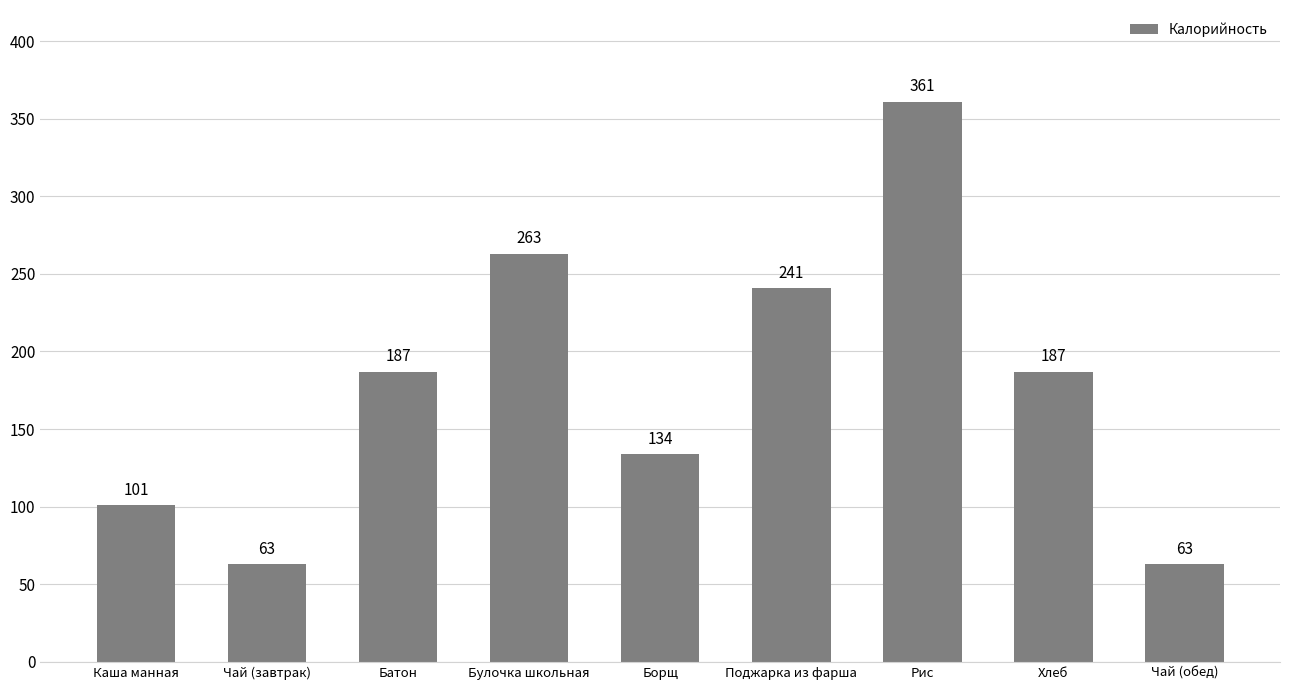

Is it true that the value at Каша манная is 150?

False